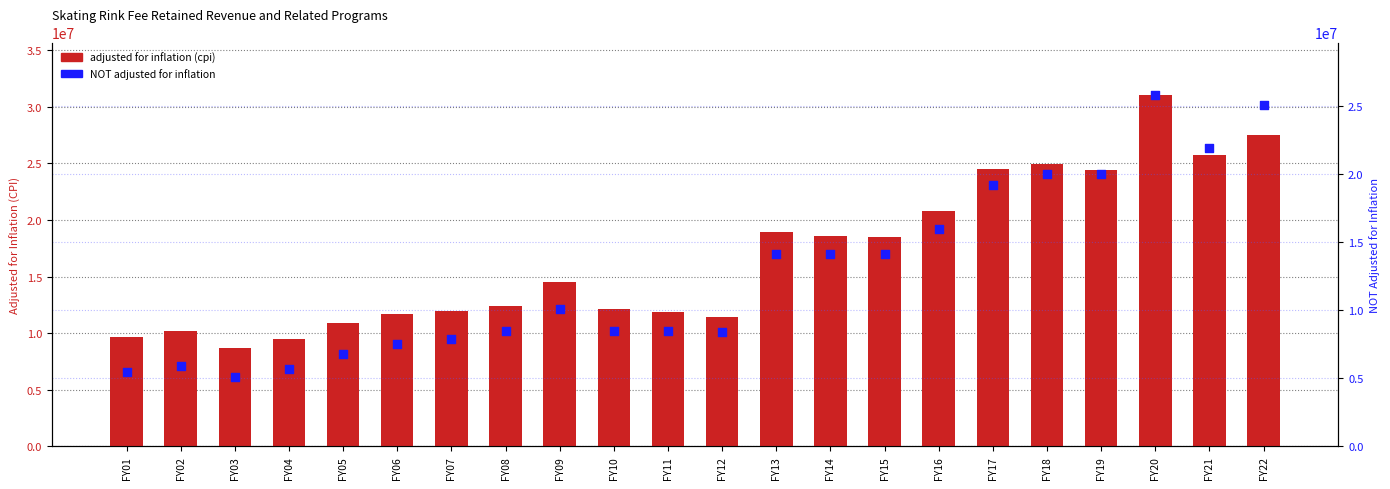

Is the value of NOT adjusted for inflation at FY03 greater than the value of adjusted for inflation (cpi) at FY06?

No